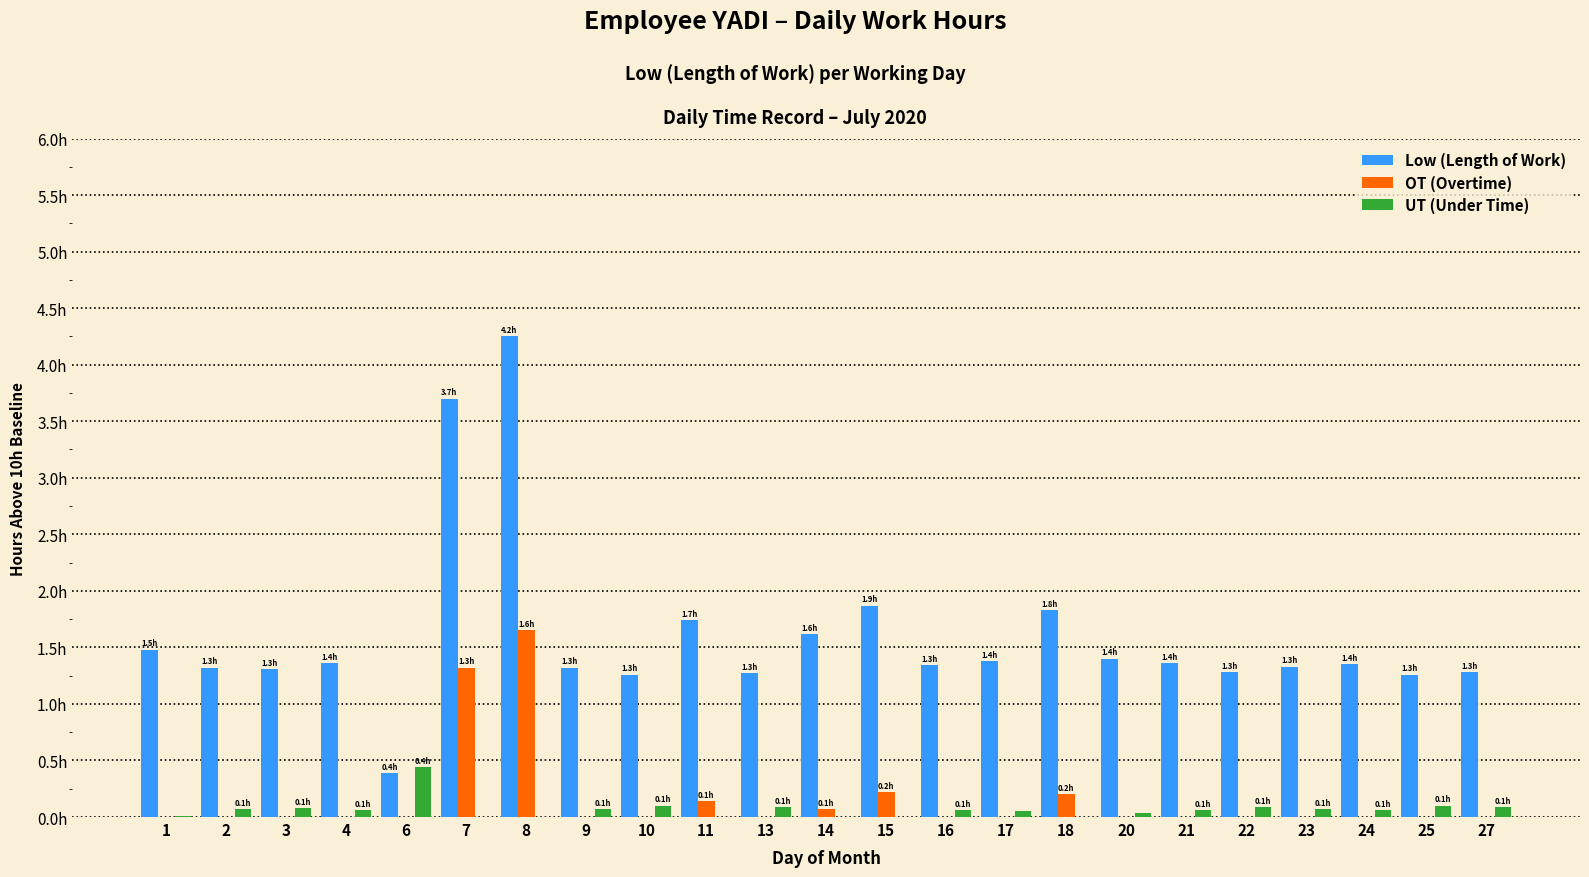

What are all the series names shown in the legend?

Low (Length of Work), OT (Overtime), UT (Under Time)